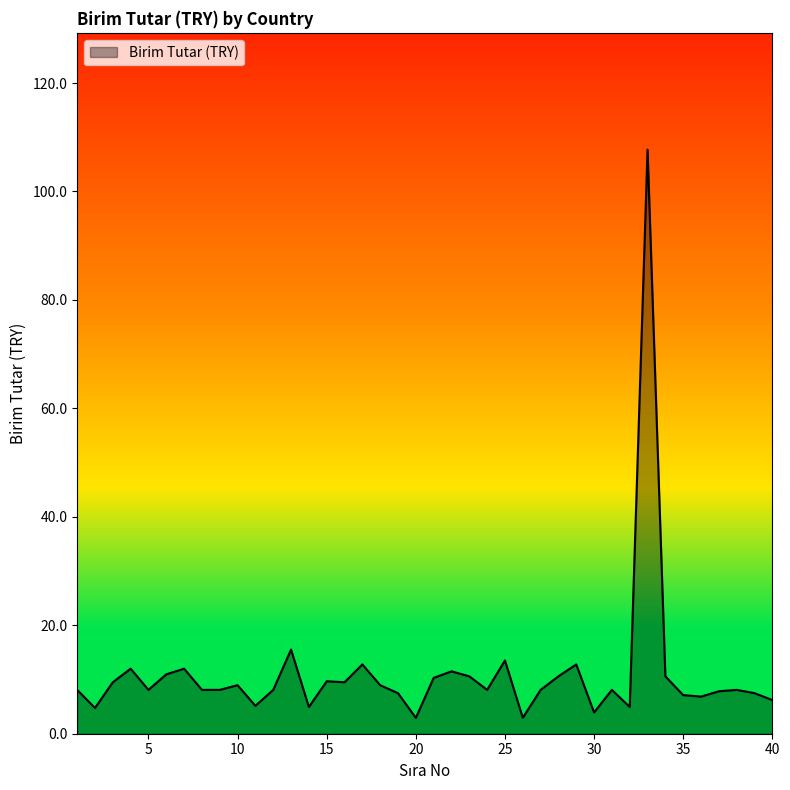

What is the smallest value displayed?

2.9